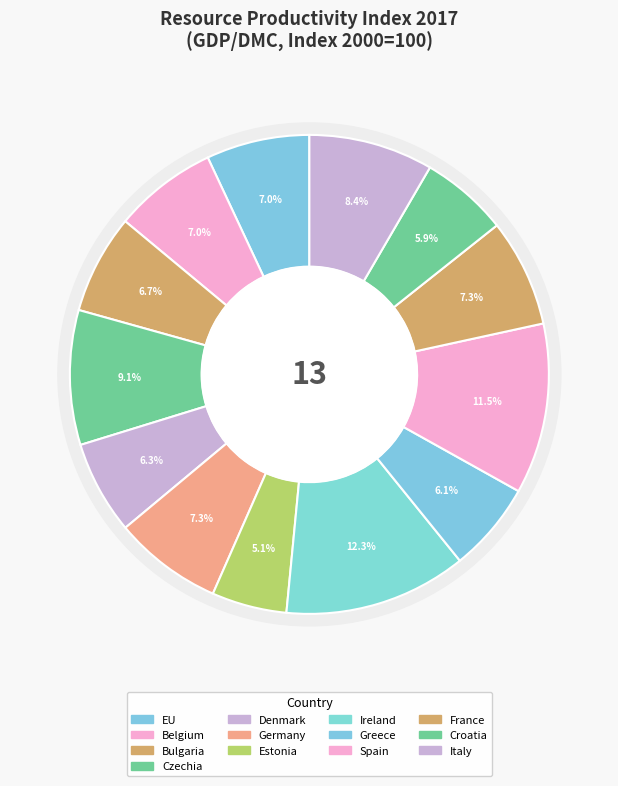

What is the change in value from Belgium to Italy?

+27.0